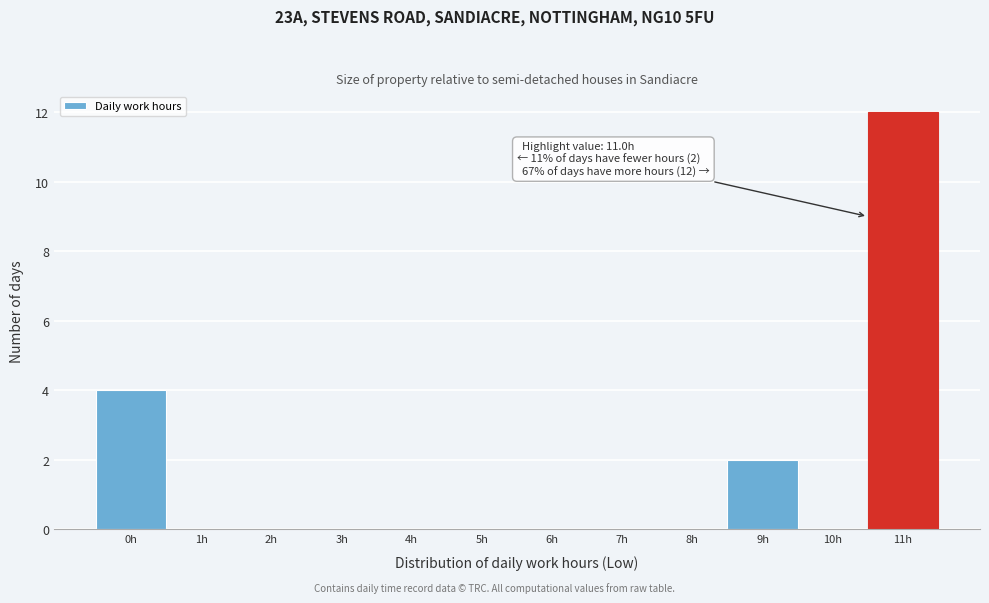

Reading right to left, list all the values displayed in this chart.

11h=12	10h=0	9h=2	8h=0	7h=0	6h=0	5h=0	4h=0	3h=0	2h=0	1h=0	0h=4